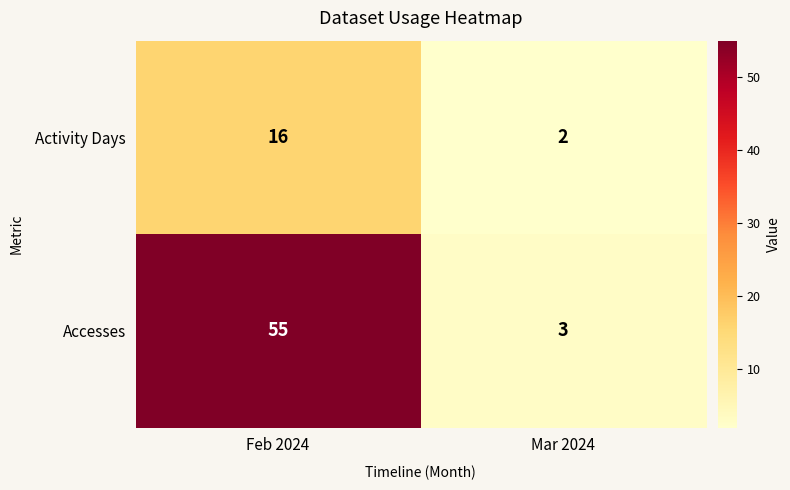

Reading left to right, transcribe all the data shown in this chart.

Activity Days: 16	2
Accesses: 55	3